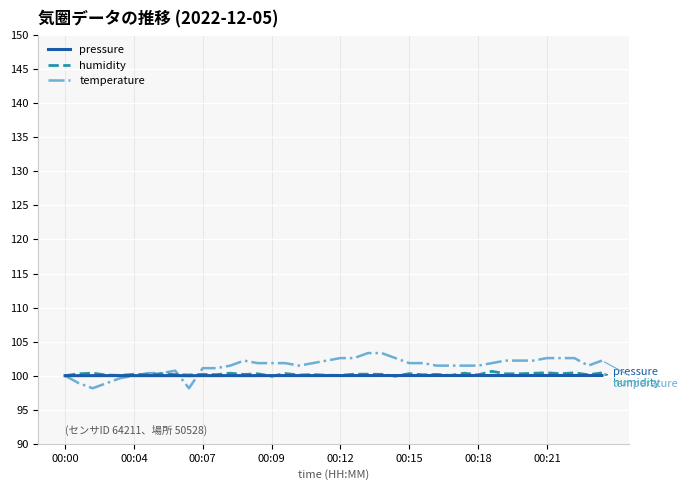

What is the minimum value shown in the chart?

98.2